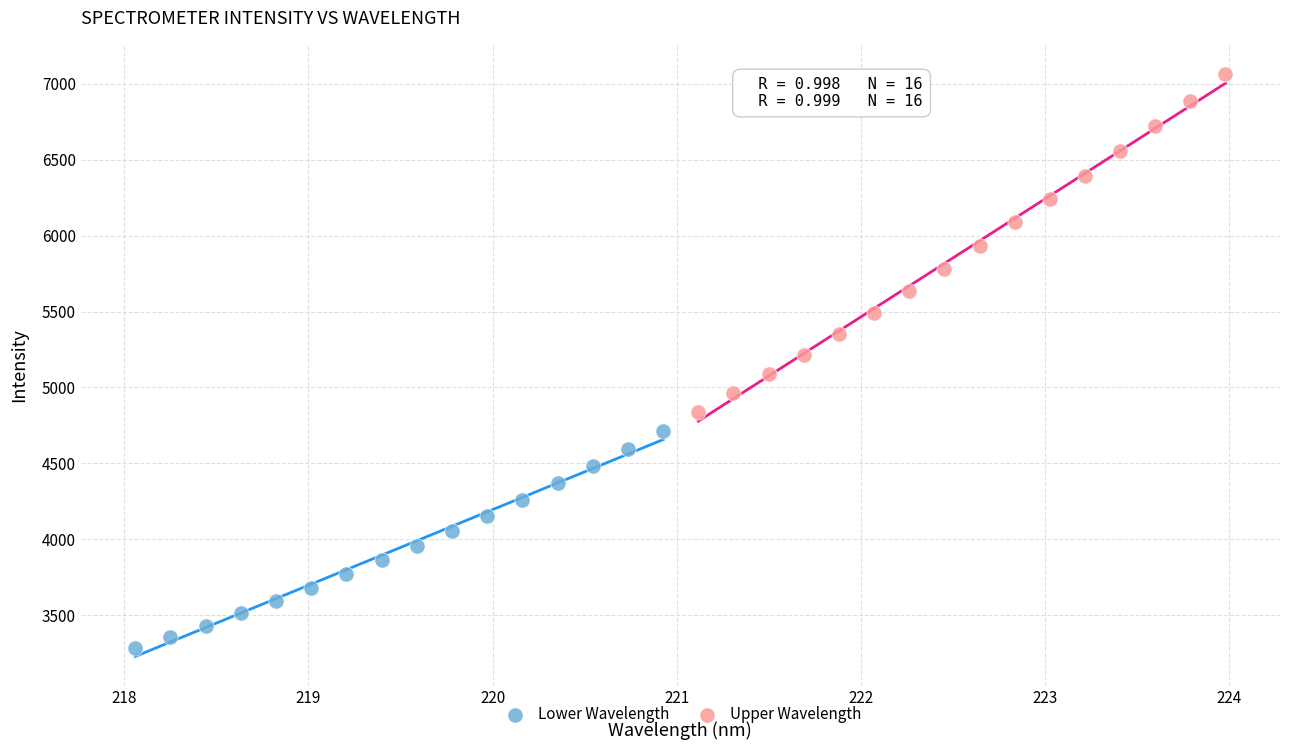

Which series contains the lowest Y value?

Lower Wavelength